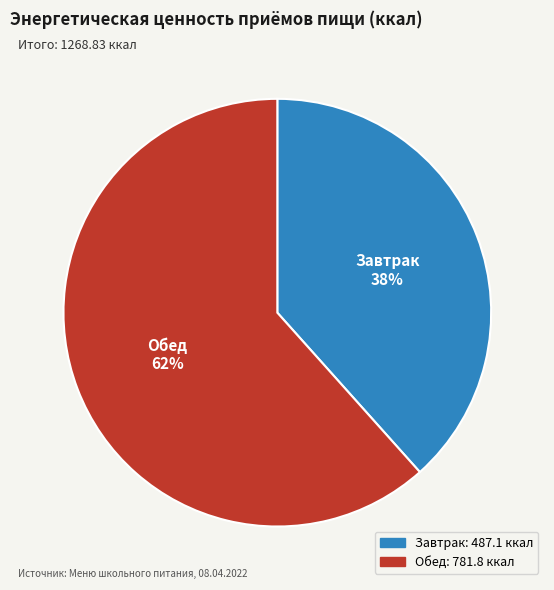

How many segments does this pie chart have?

2